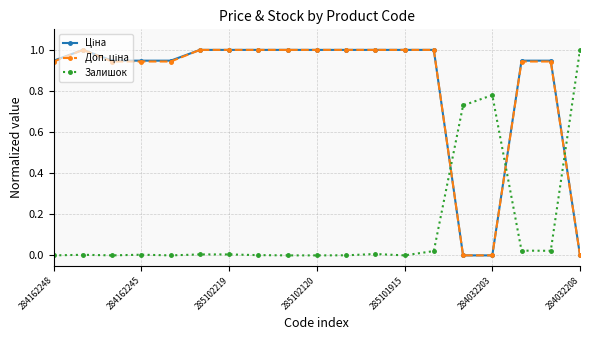

True or false: Залишок has more than 1 points higher than both neighbors.

True